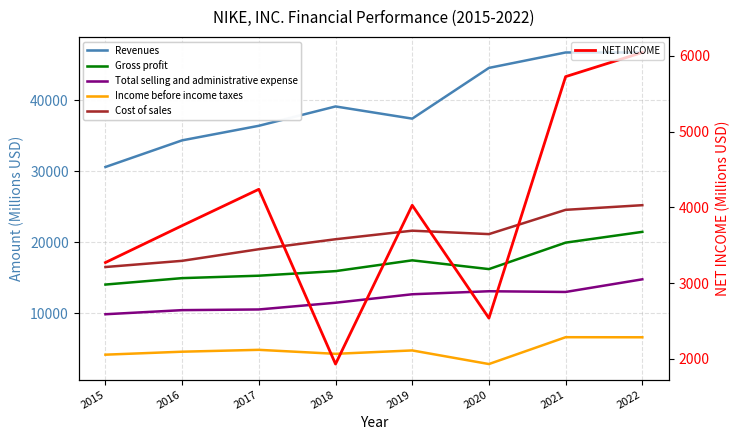

Which series changed the most between 2015 and 2019?

Revenues